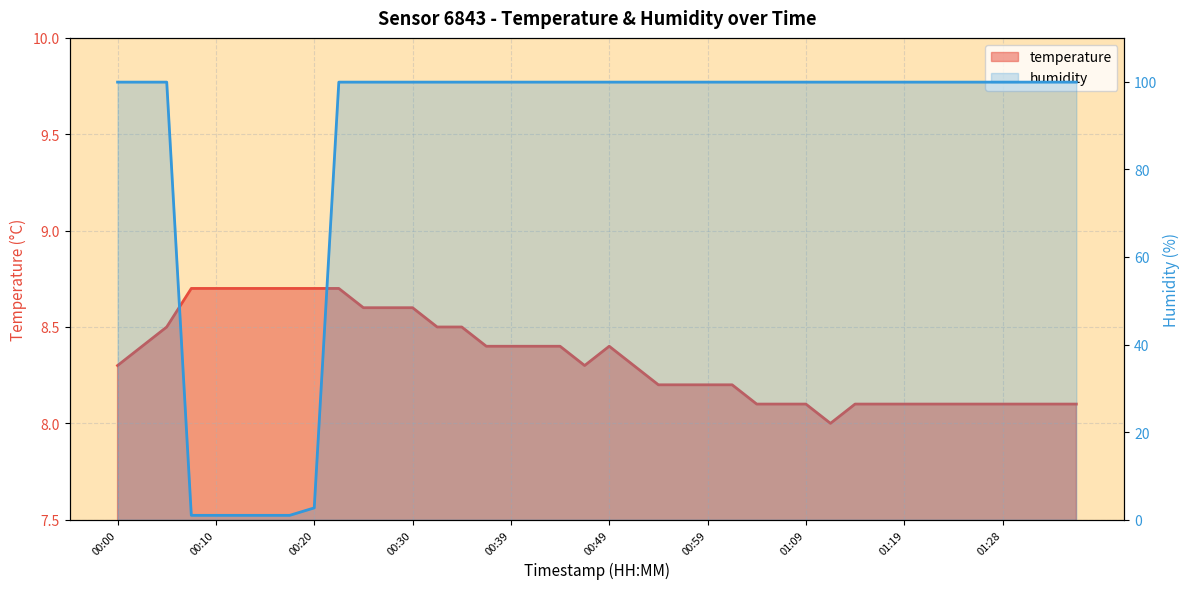

What is the sum of all humidity values?

3404.3